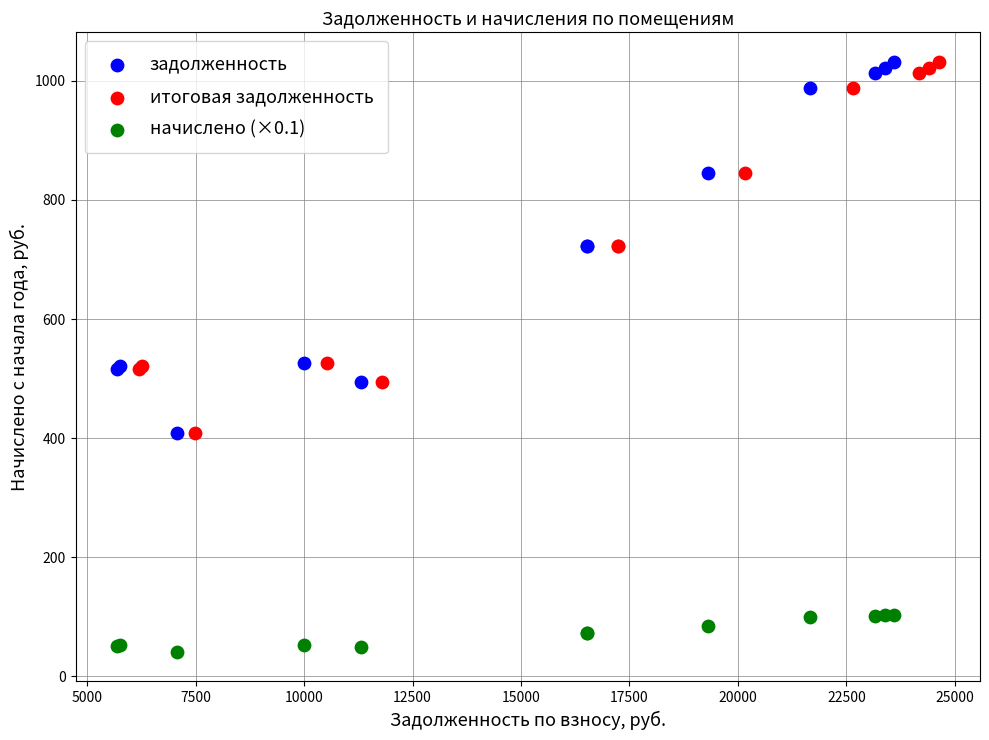

Which series reaches the minimum Y coordinate?

начислено (×0.1)